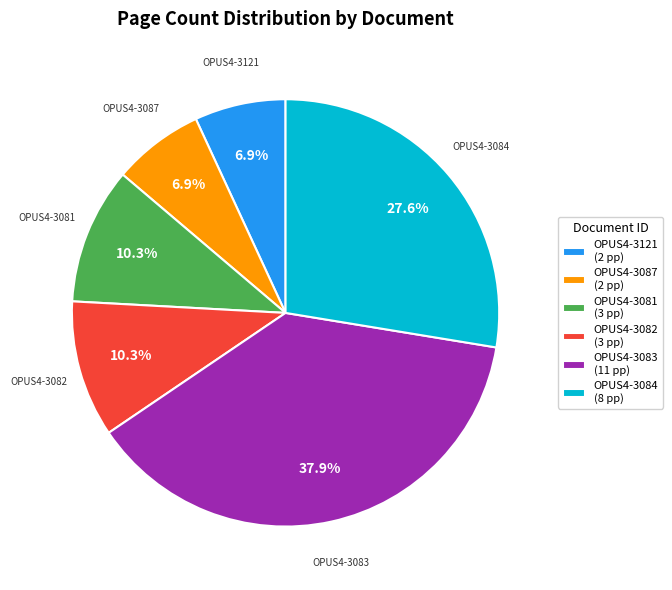

Combined, what portion of the pie is OPUS4-3121 and OPUS4-3084?

34.5%